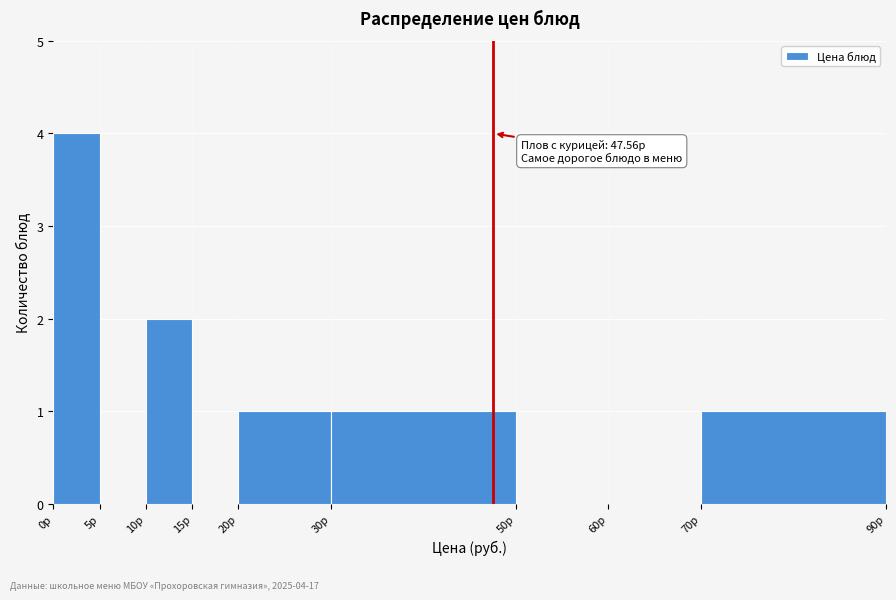

Over which range of the x-axis is the bar tallest?

0 to 5